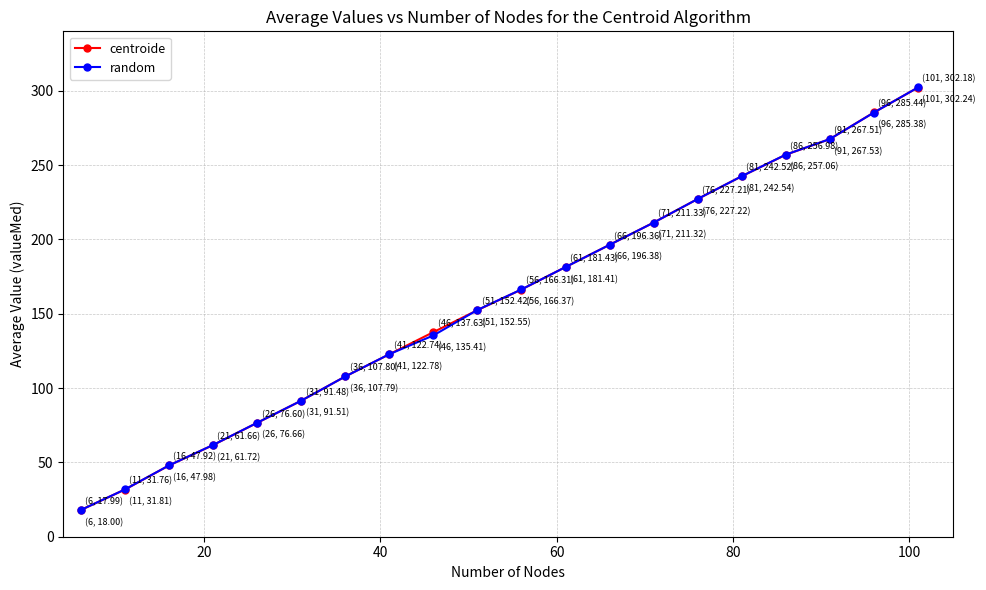

At how many categories does at least one series exceed 87?

15